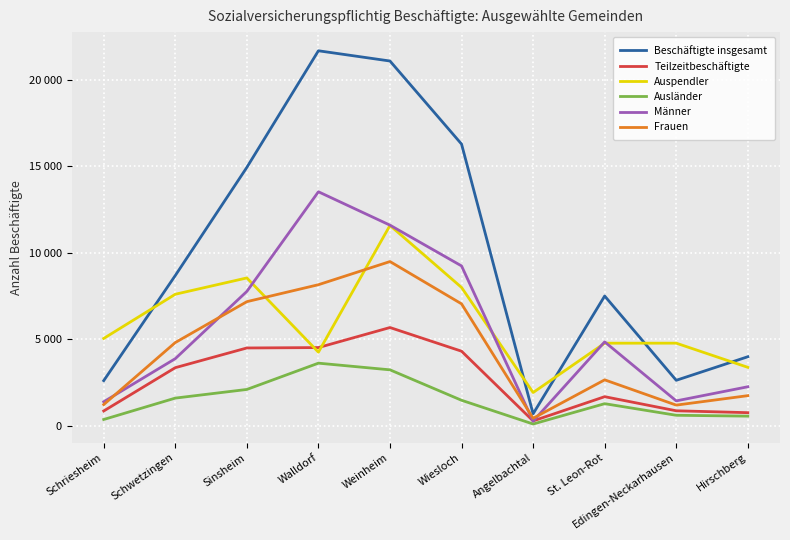

Reading left to right, extract all data points from this chart.

Beschäftigte insgesamt: Schriesheim=2608	Schwetzingen=8692	Sinsheim=14950	Walldorf=21697	Weinheim=21104	Wiesloch=16297	Angelbachtal=688	St. Leon-Rot=7505	Edingen-Neckarhausen=2627	Hirschberg=3991
Teilzeitbeschäftigte: Schriesheim=852	Schwetzingen=3358	Sinsheim=4498	Walldorf=4521	Weinheim=5681	Wiesloch=4311	Angelbachtal=276	St. Leon-Rot=1679	Edingen-Neckarhausen=863	Hirschberg=754
Auspendler: Schriesheim=5050	Schwetzingen=7607	Sinsheim=8551	Walldorf=4255	Weinheim=11590	Wiesloch=8000	Angelbachtal=1919	St. Leon-Rot=4775	Edingen-Neckarhausen=4776	Hirschberg=3378
Ausländer: Schriesheim=359	Schwetzingen=1597	Sinsheim=2098	Walldorf=3619	Weinheim=3233	Wiesloch=1471	Angelbachtal=97	St. Leon-Rot=1274	Edingen-Neckarhausen=603	Hirschberg=553
Männer: Schriesheim=1385	Schwetzingen=3880	Sinsheim=7772	Walldorf=13538	Weinheim=11605	Wiesloch=9246	Angelbachtal=259	St. Leon-Rot=4852	Edingen-Neckarhausen=1436	Hirschberg=2253
Frauen: Schriesheim=1223	Schwetzingen=4812	Sinsheim=7178	Walldorf=8159	Weinheim=9499	Wiesloch=7051	Angelbachtal=429	St. Leon-Rot=2653	Edingen-Neckarhausen=1191	Hirschberg=1738